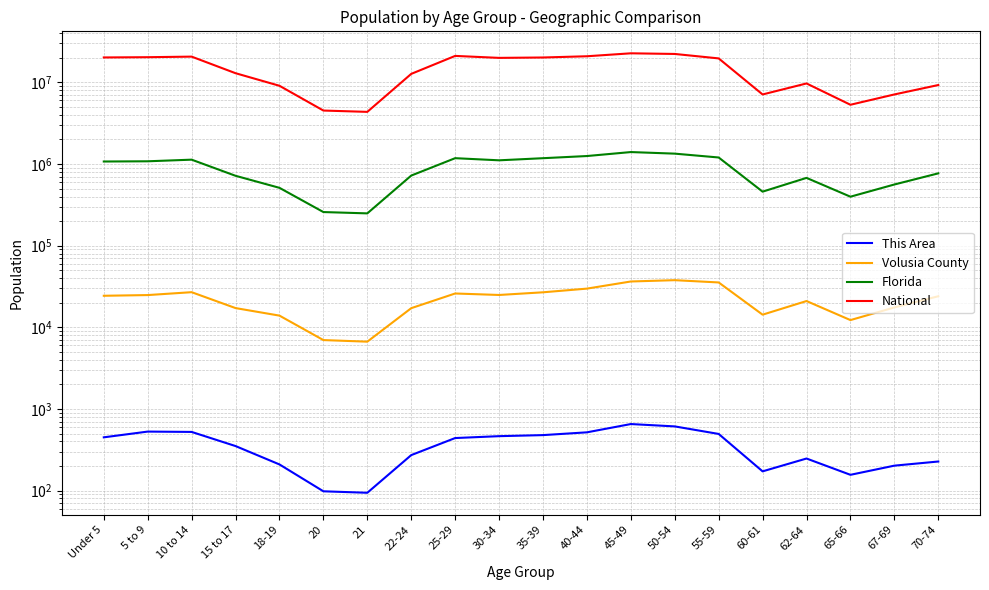

What is the value of the Florida point at the 18th from the left?

397917